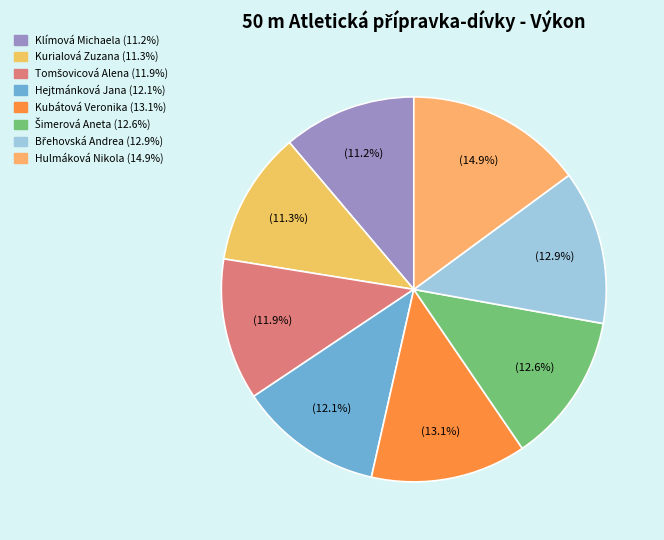

What is the largest slice in the pie chart?

Hulmáková Nikola